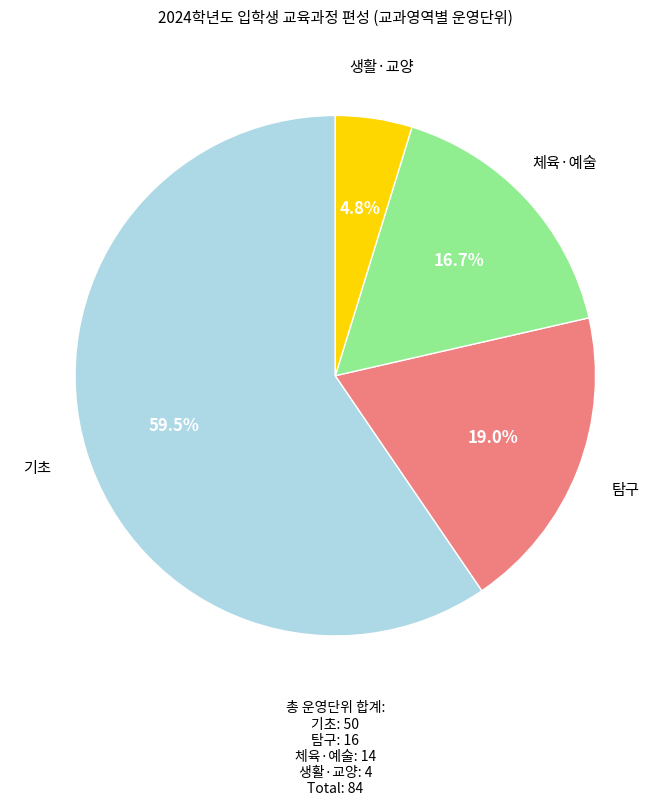

Is there a majority slice in this chart?

Yes